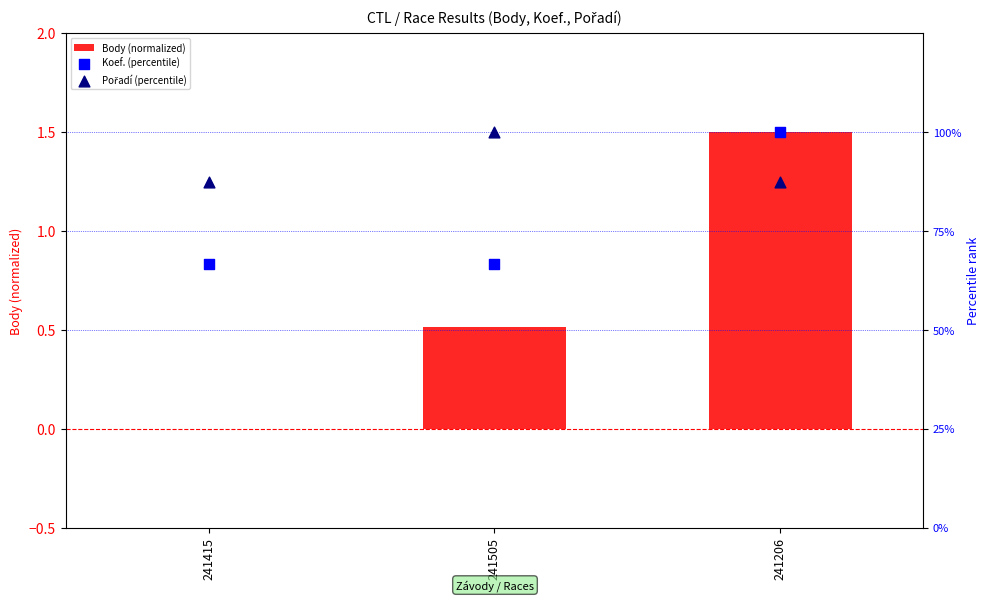

Which series contains the lowest Y value?

Body (normalized)